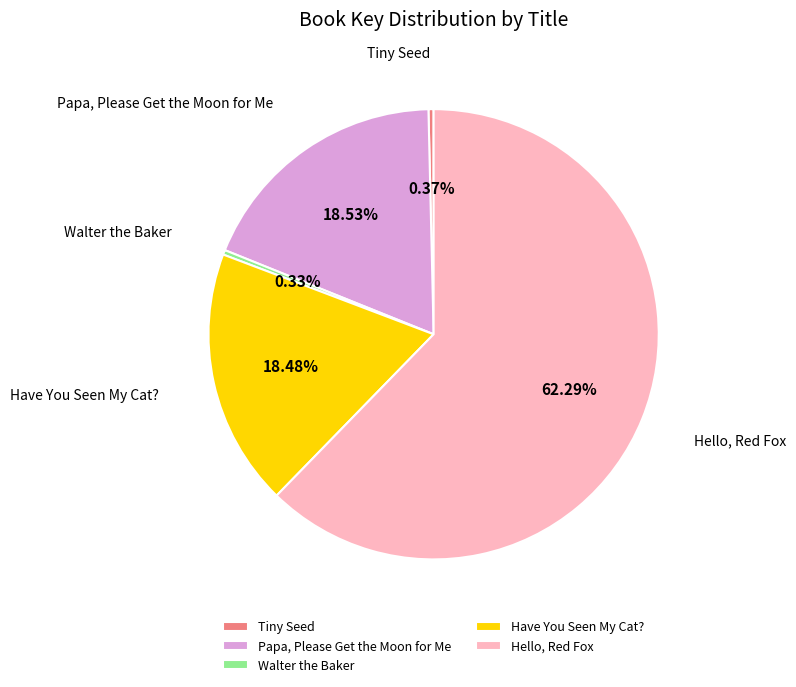

Which category has the biggest portion of the pie?

Hello, Red Fox